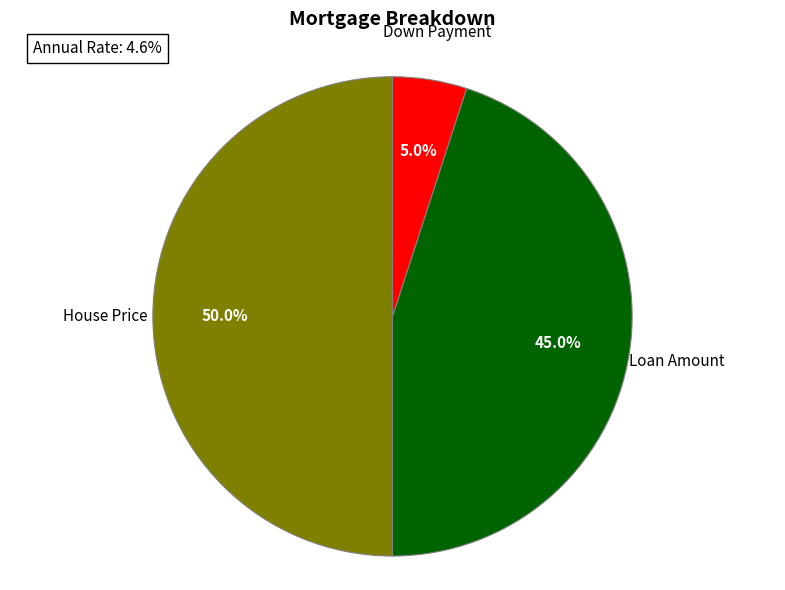

Which slice is the smallest?

Down Payment